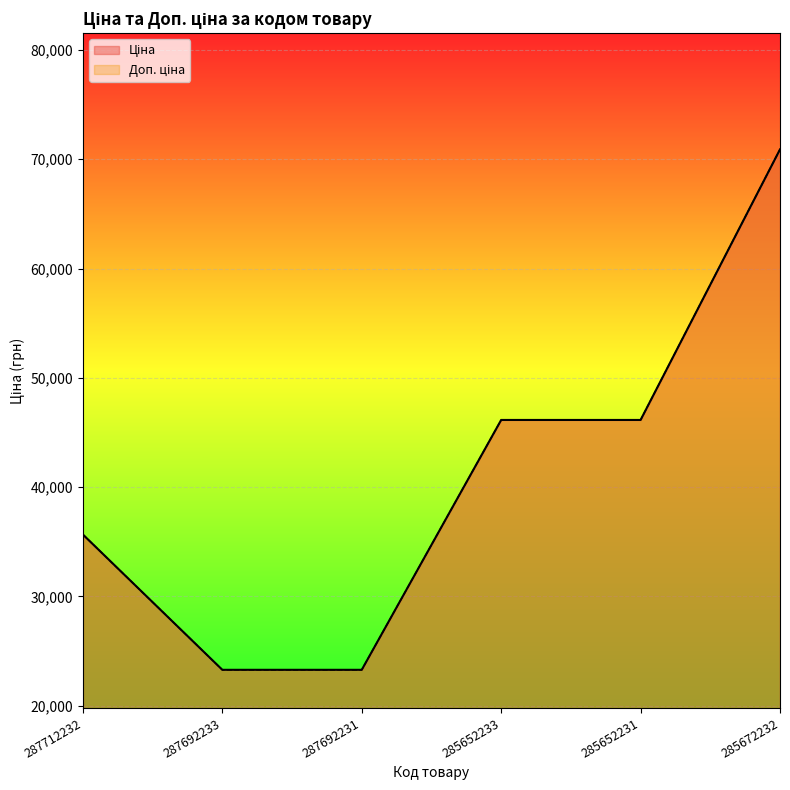

At which label does Ціна first exceed 46143?

285652233